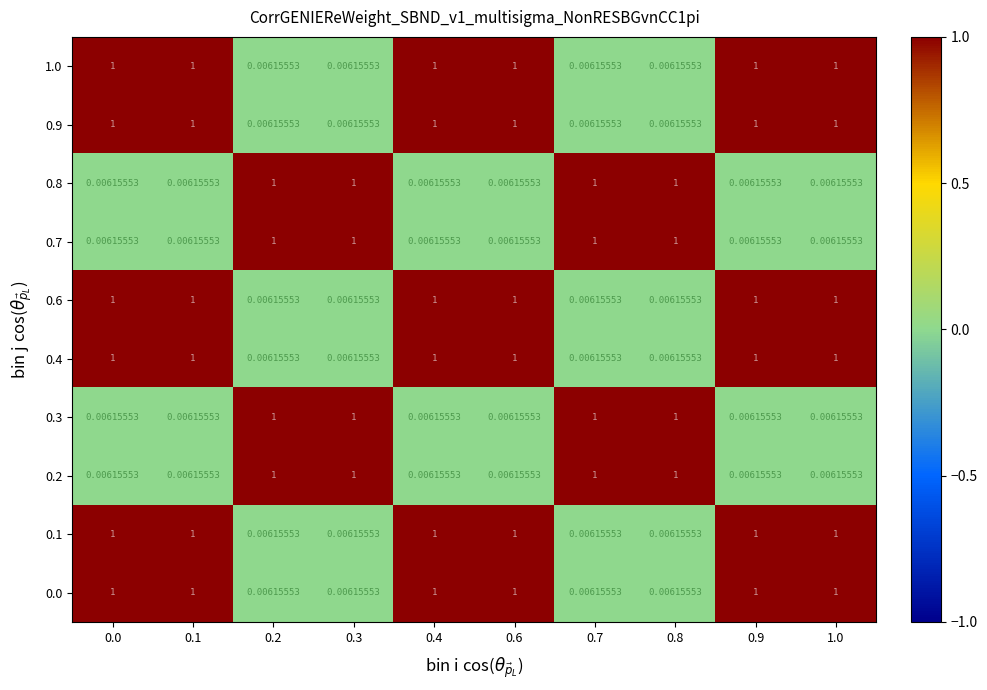

At how many categories does at least one series exceed 0?

10